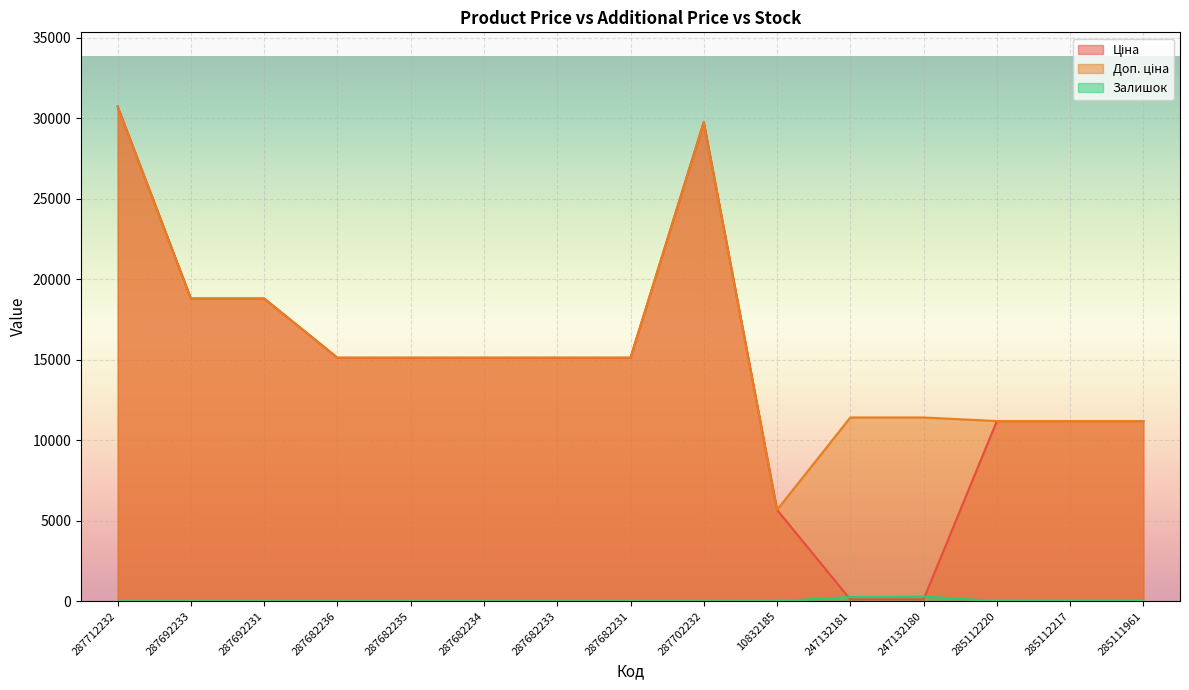

How many categories are shown in the chart?

15